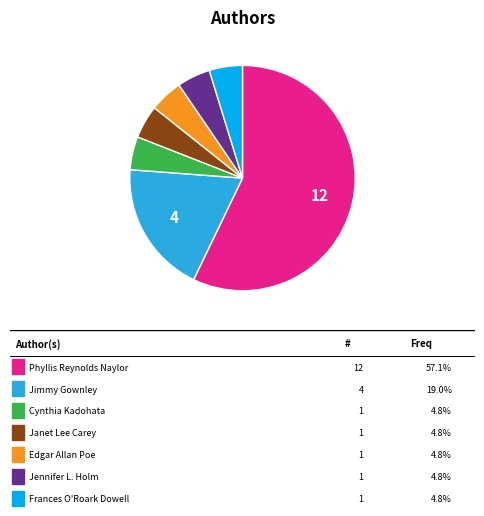

Is there any slice that represents more than half of the pie?

Yes